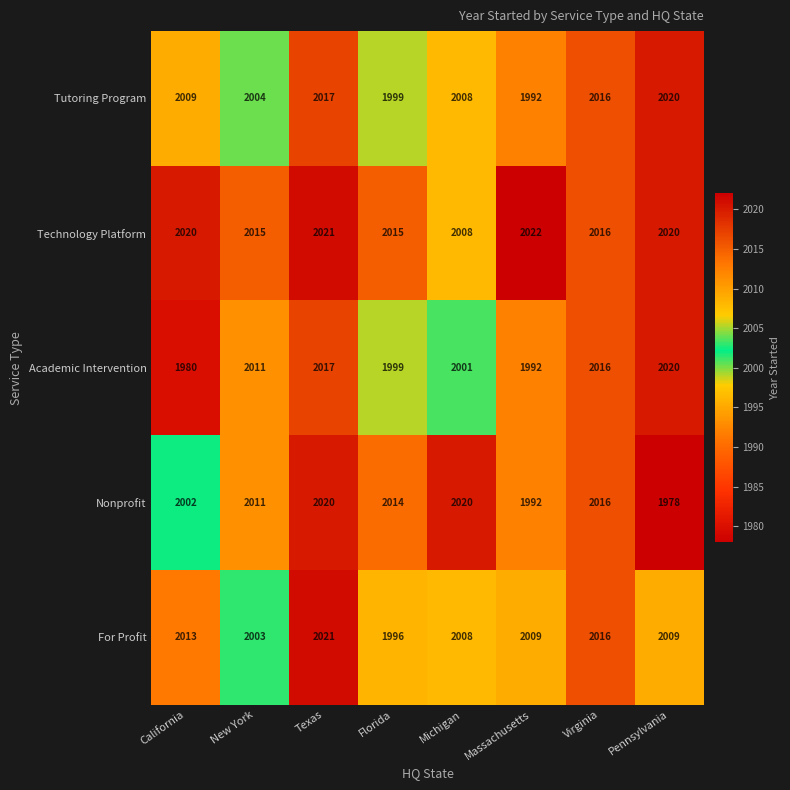

Which series changed the most between California and Massachusetts?

Tutoring Program